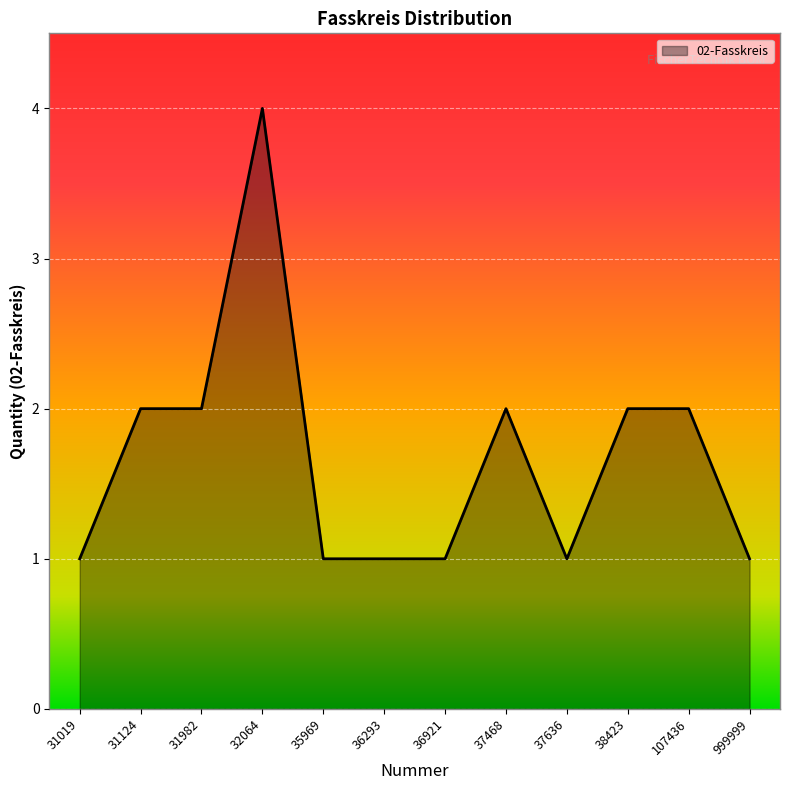

How many lines are shown in the chart?

1